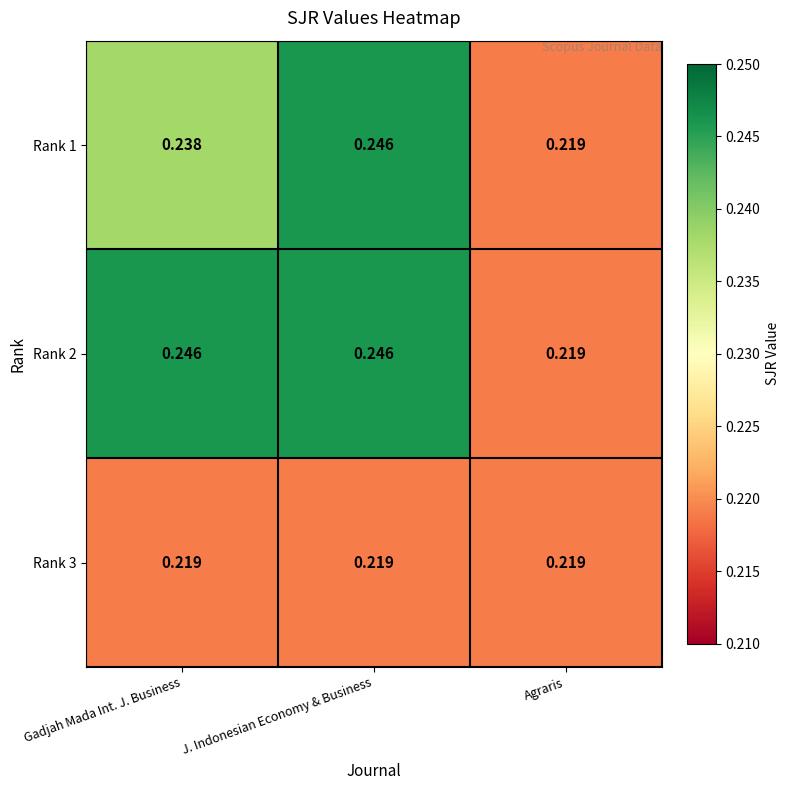

At which category is the sum across all series the highest?

J. Indonesian Economy & Business